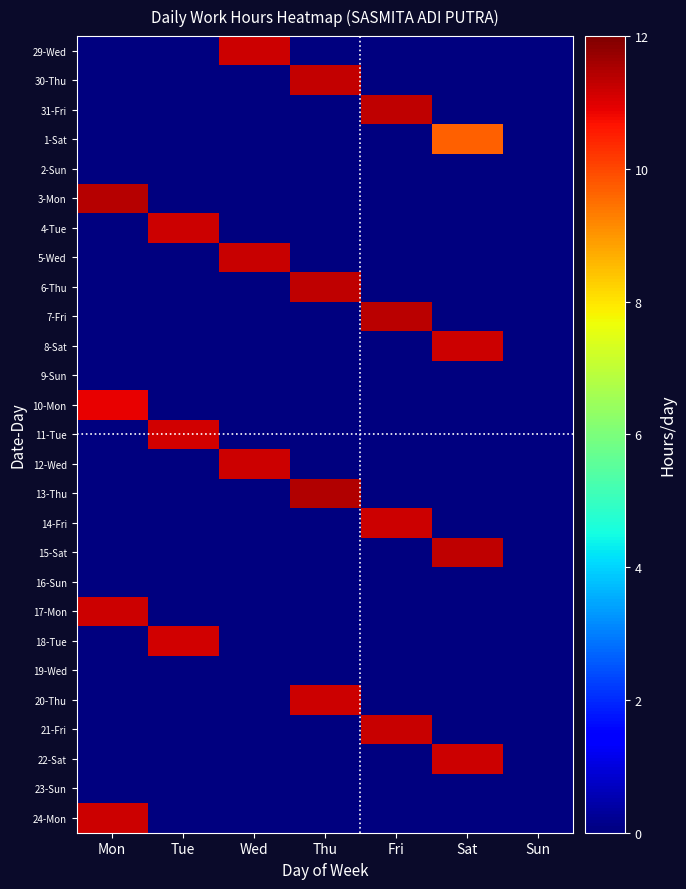

Between Mon and Sat, which series saw the biggest shift?

3-Mon